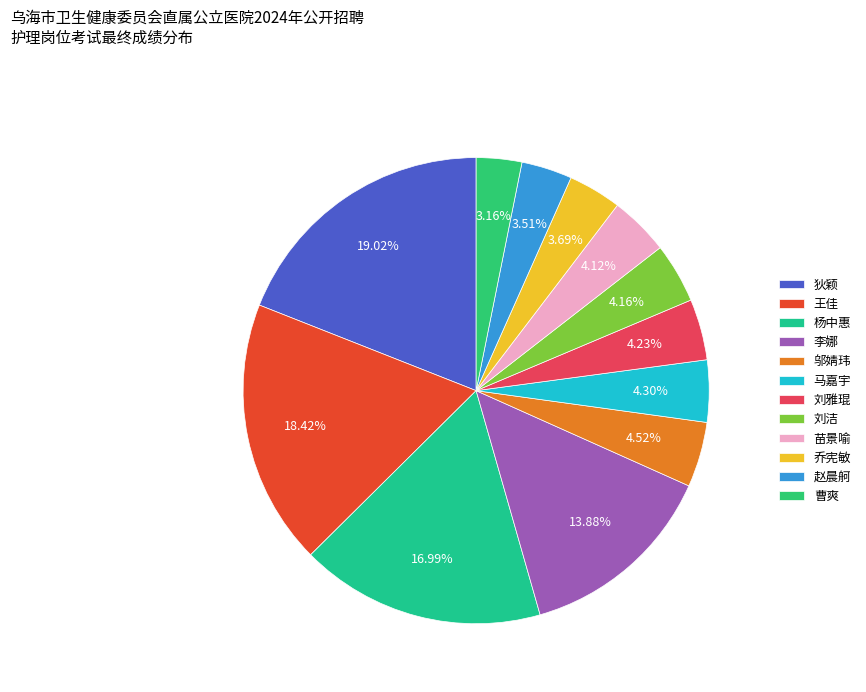

The 乔宪敏 slice represents 1% of the pie. True or false?

False